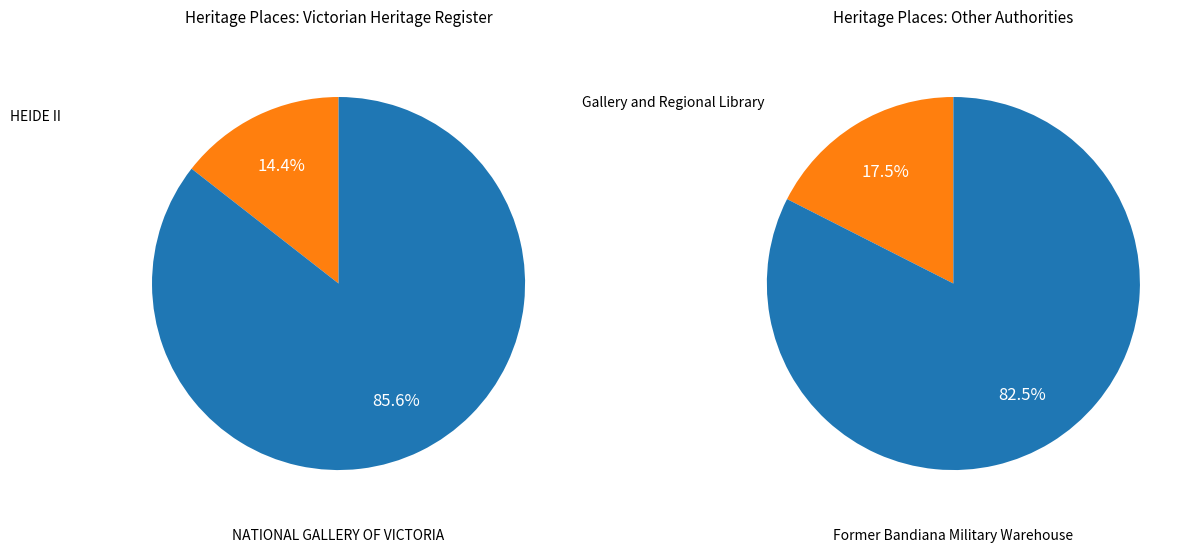

True or false: NATIONAL GALLERY OF VICTORIA accounts for 11% of the total.

False